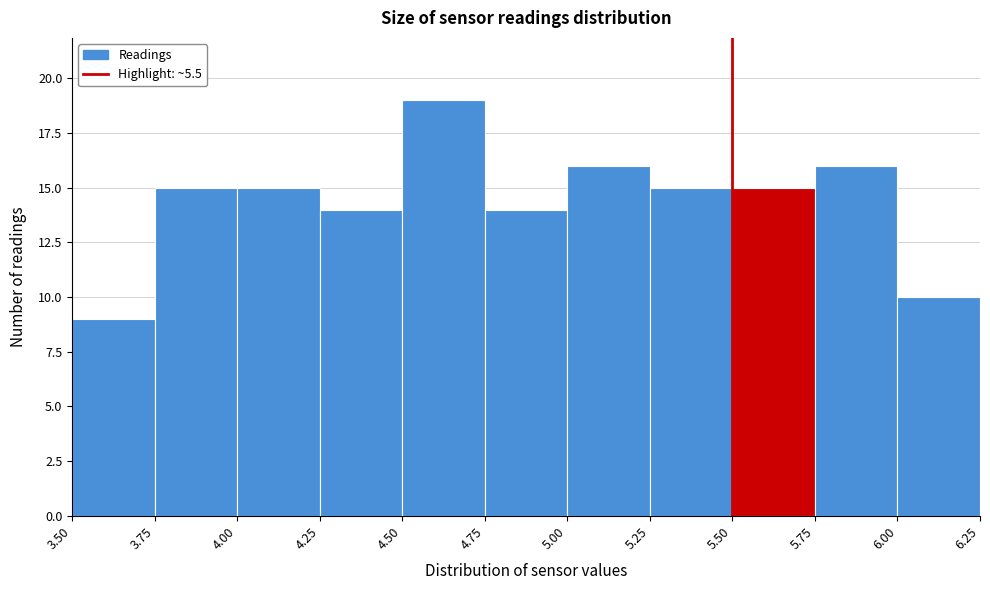

Which range on the x-axis has the tallest bar?

4.50 to 4.75